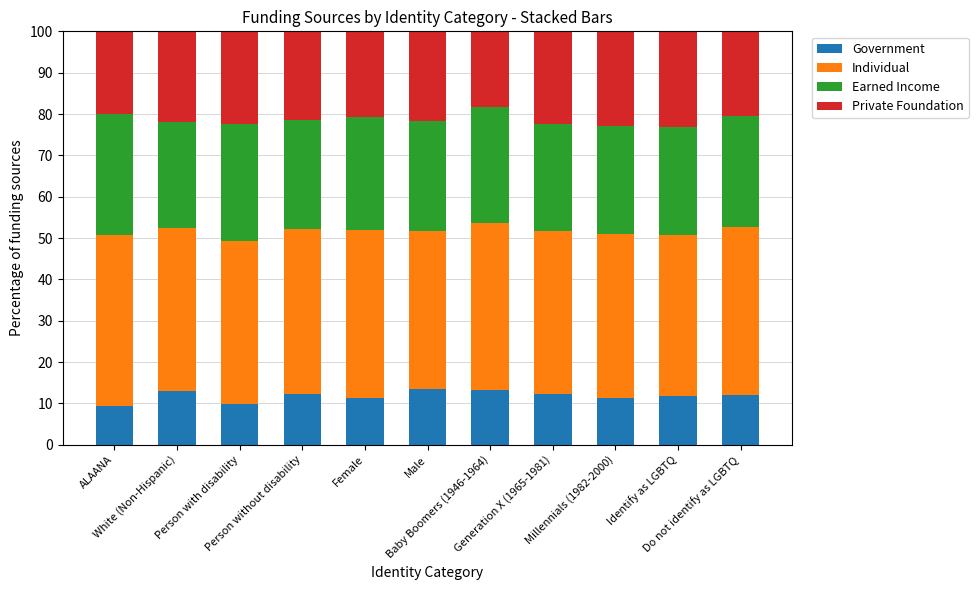

What is the sum of all Government values?

129.7